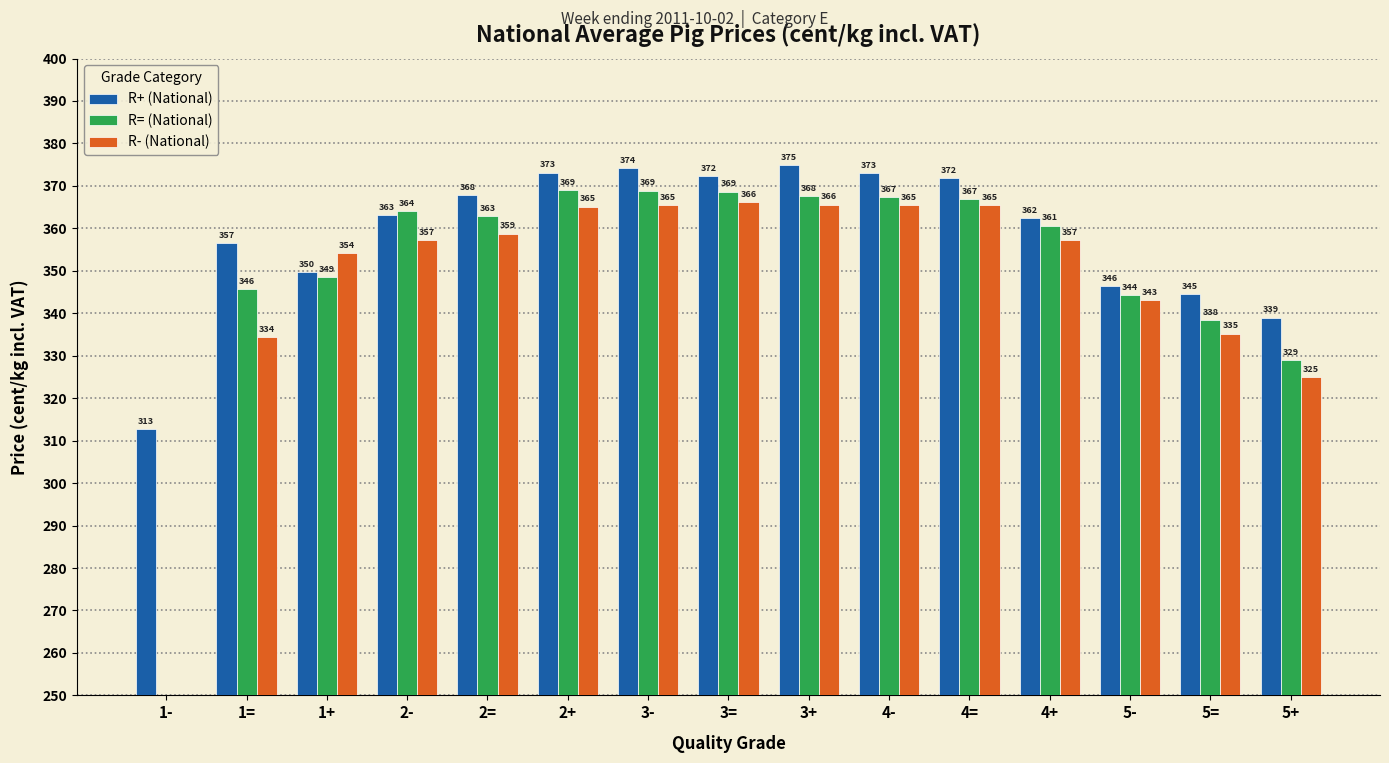

At which label is R+ (National) closest to 343?

5=